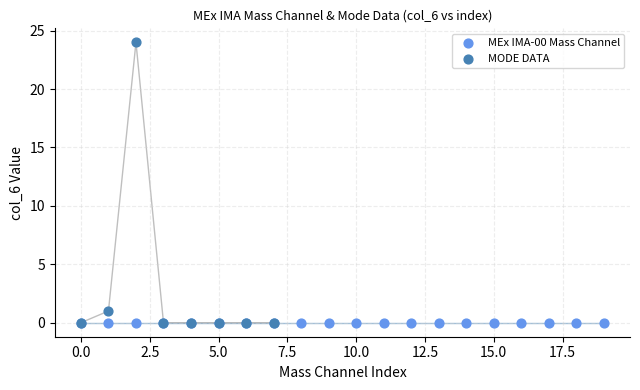

Which series reaches the maximum Y coordinate?

MODE DATA